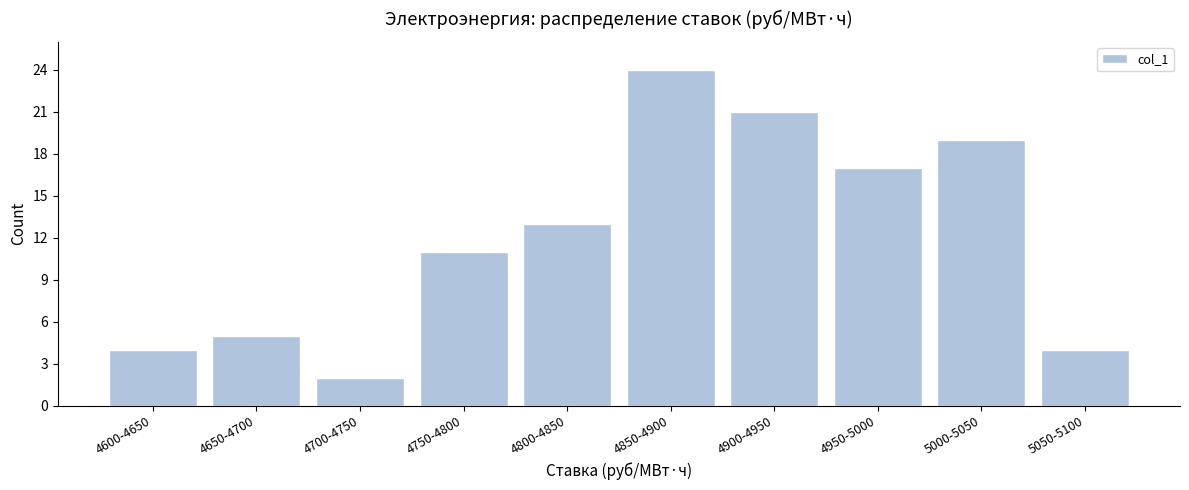

Reading right to left, transcribe all the data shown in this chart.

4	19	17	21	24	13	11	2	5	4